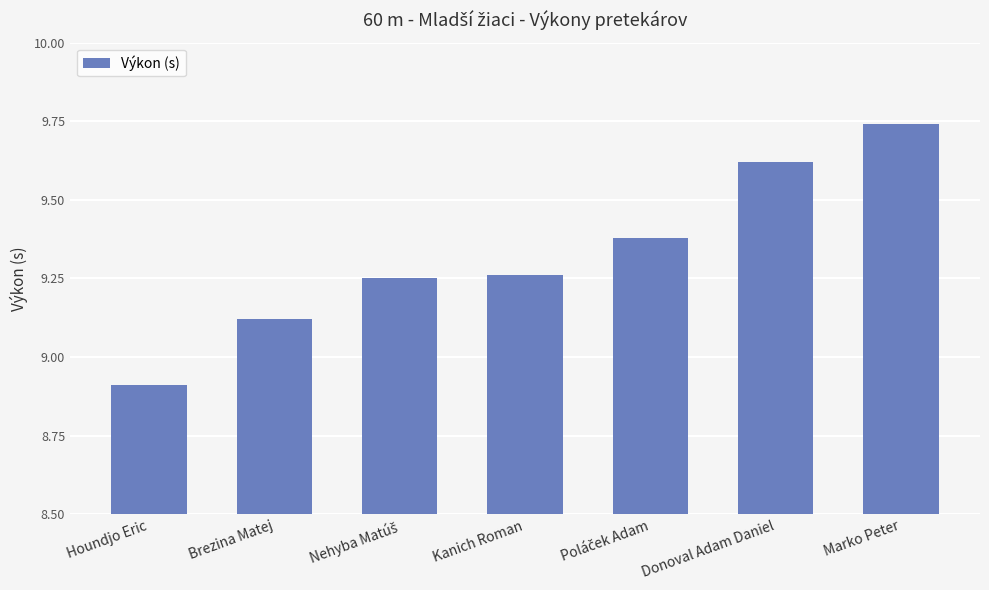

What is the difference between the maximum and minimum values?

0.8